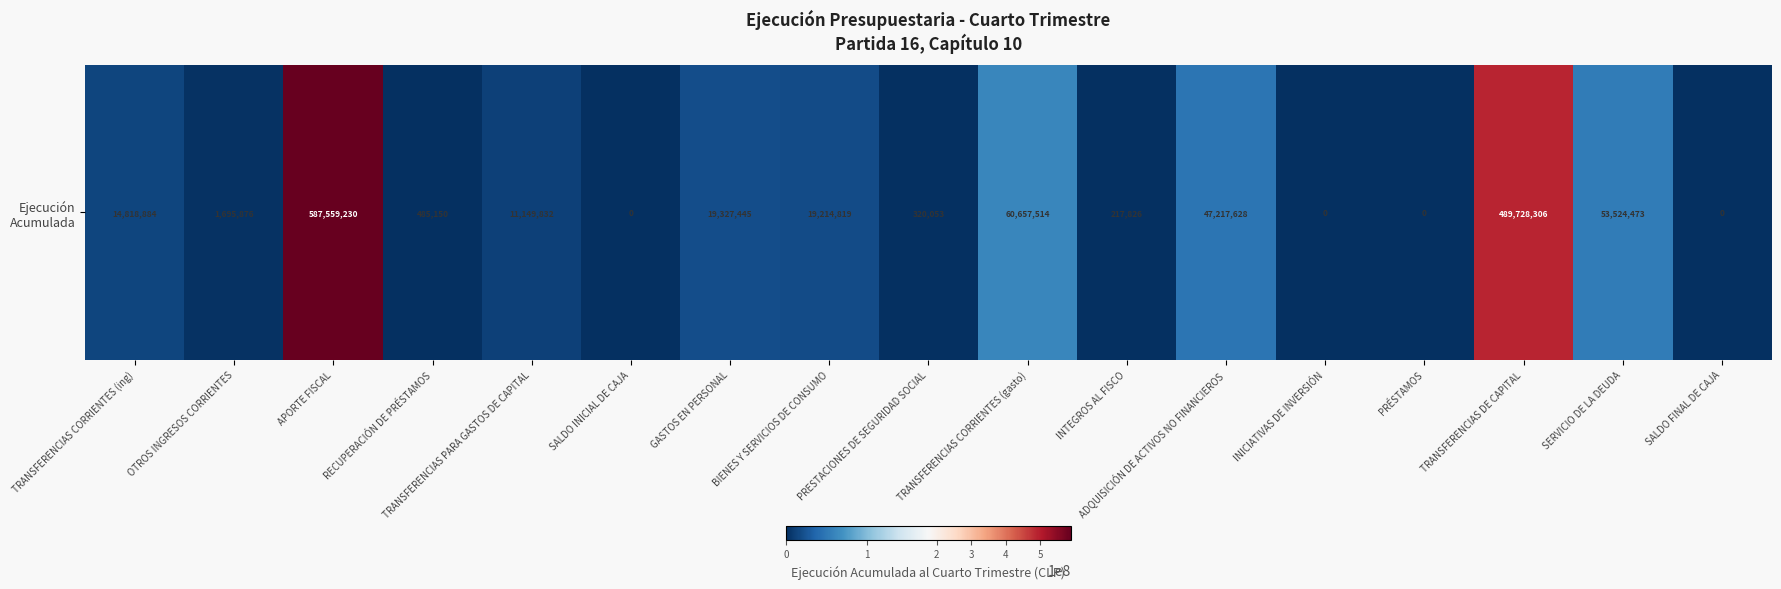

Between PRÉSTAMOS and RECUPERACIÓN DE PRÉSTAMOS, which is larger?

RECUPERACIÓN DE PRÉSTAMOS